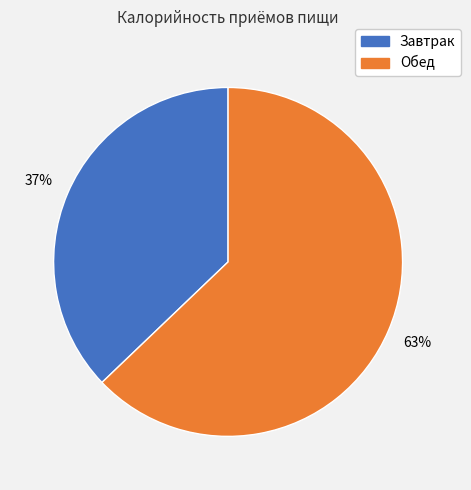

Combined, do Обед and Завтрак account for over 50%?

Yes